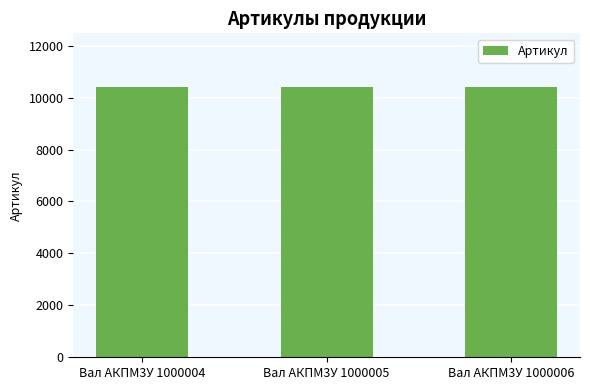

What is the minimum value shown in the chart?

10392